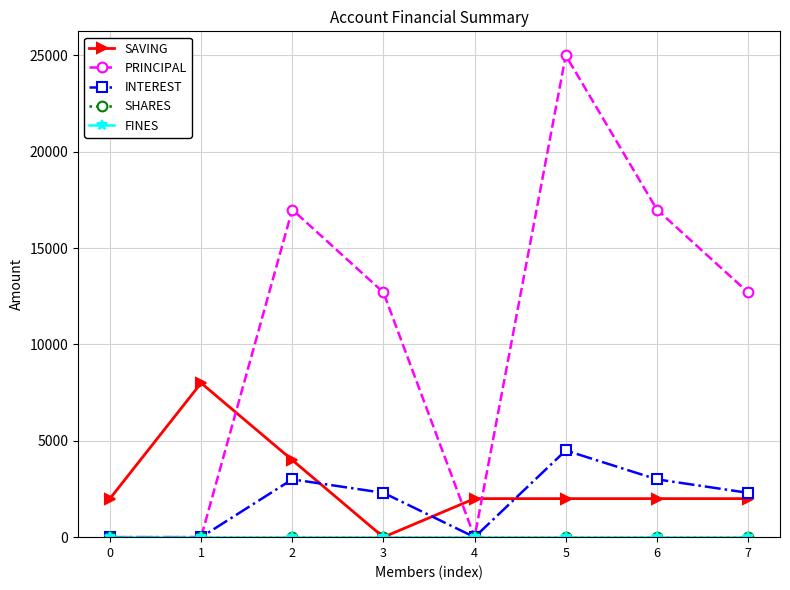

What is the value of the SAVING point at the 6th from the left?

2000